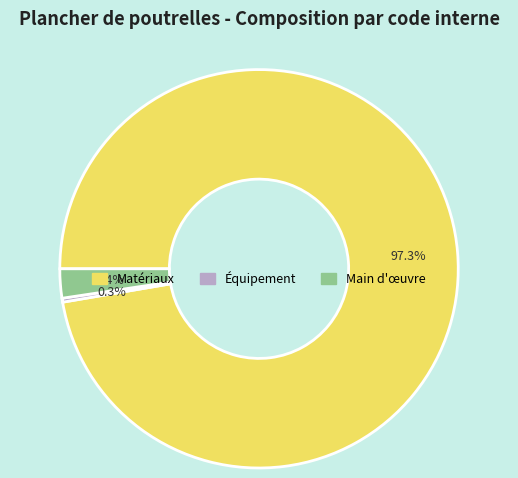

Is there any slice that represents more than half of the pie?

Yes